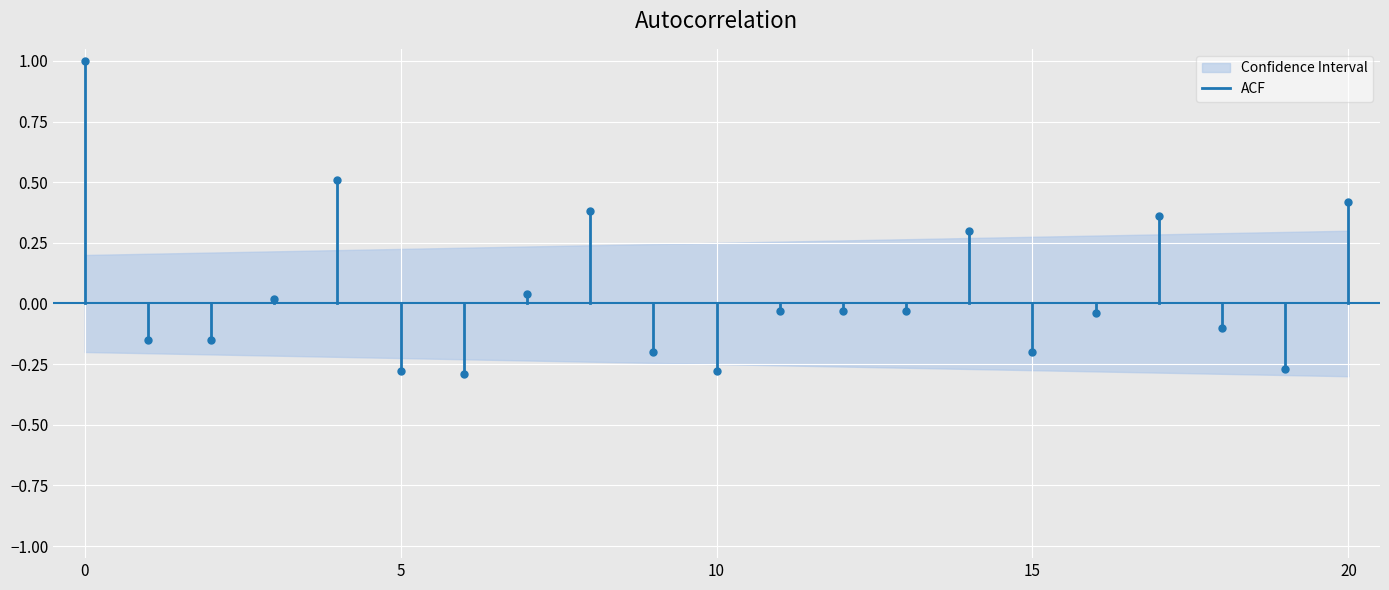

Is the value of ACF at 0 greater than the value of Baseline at 0?

No